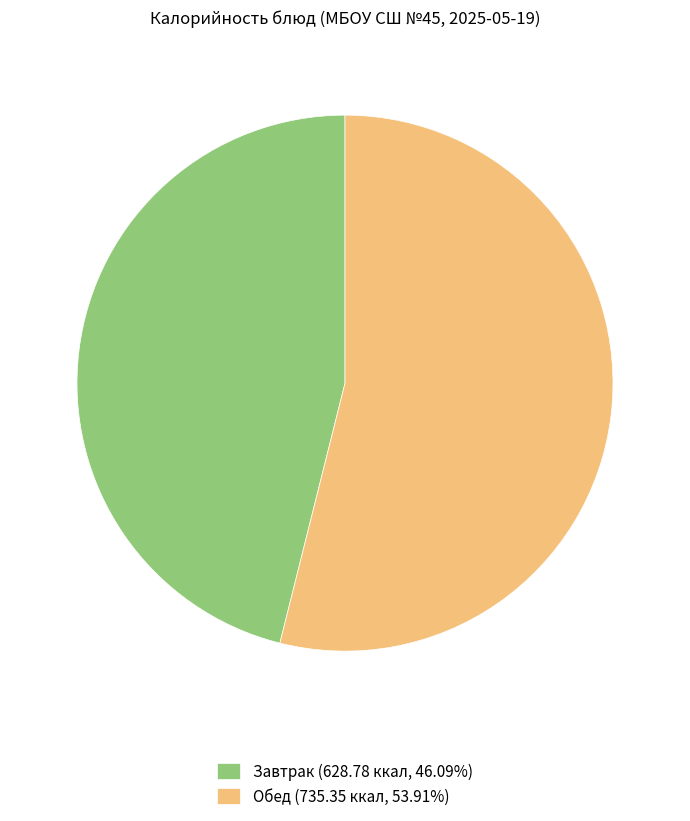

Combined, do Завтрак (628.78 ккал, 46.09%) and Обед (735.35 ккал, 53.91%) account for over 50%?

Yes